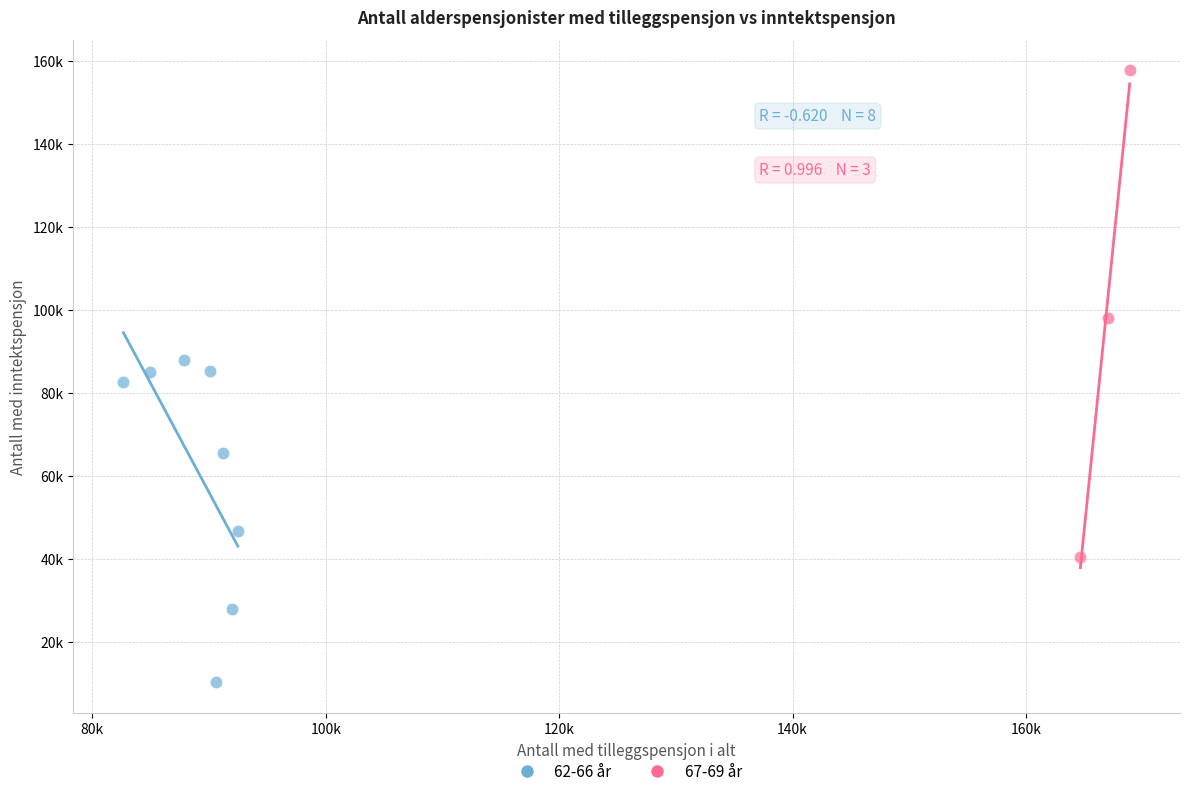

What are all the series names shown in the legend?

62-66 år, 67-69 år